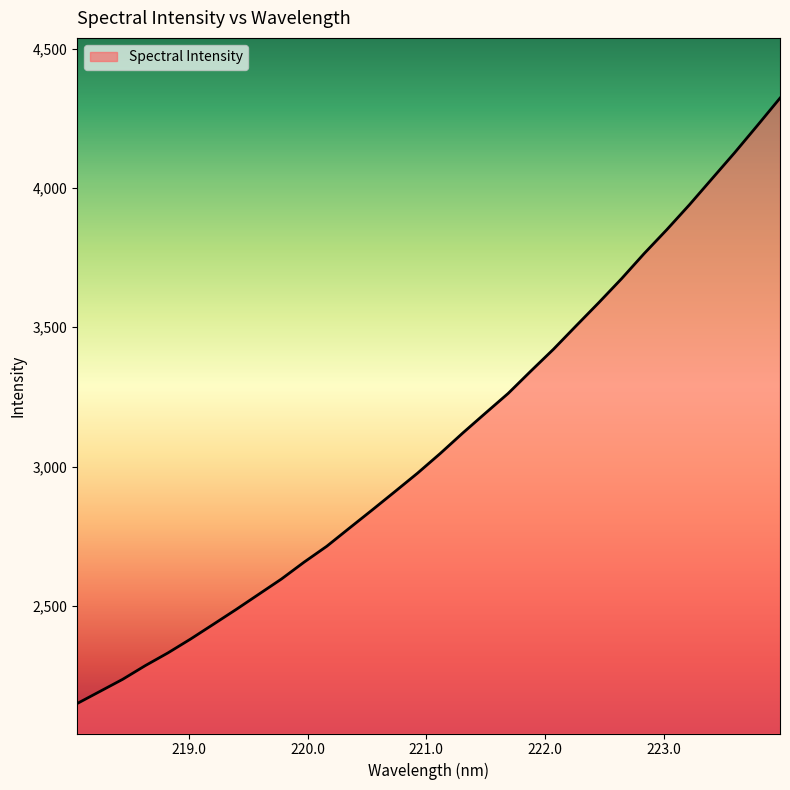

What is the average value?

3091.8